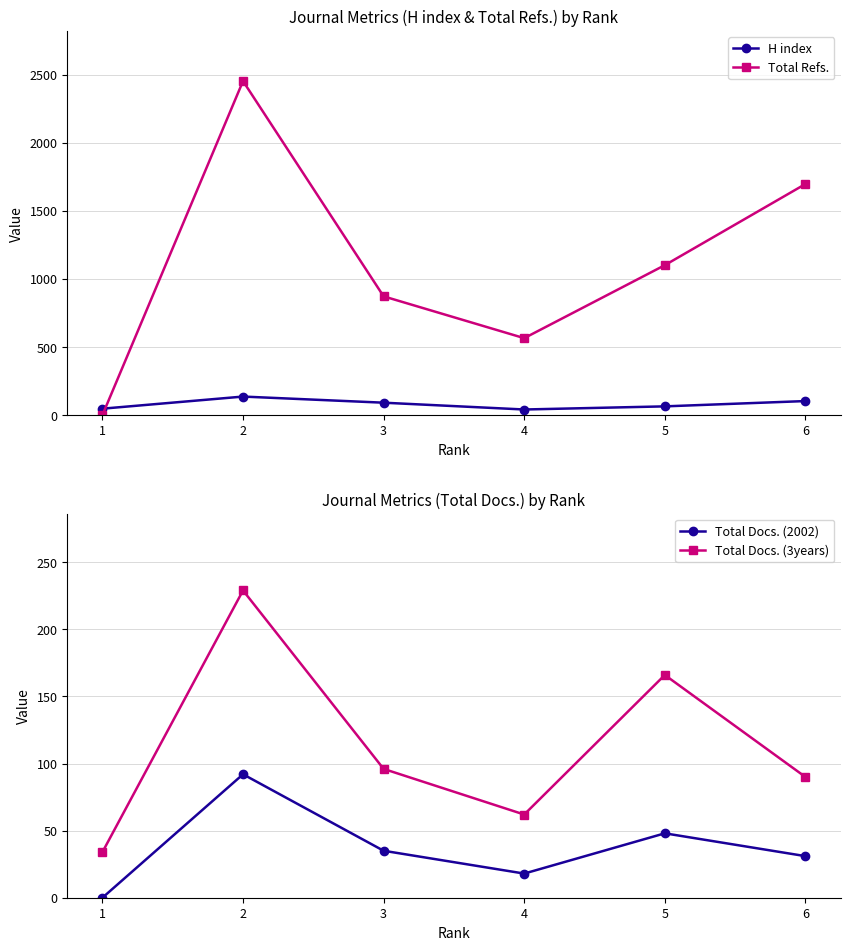

Reading right to left, transcribe all the data shown in this chart.

H index: 6=103	5=64	4=41	3=91	2=136	1=47
Total Refs.: 6=1697	5=1101	4=565	3=872	2=2453	1=0
Total Docs. (2002): 6=31	5=48	4=18	3=35	2=92	1=0
Total Docs. (3years): 6=90	5=166	4=62	3=96	2=229	1=34